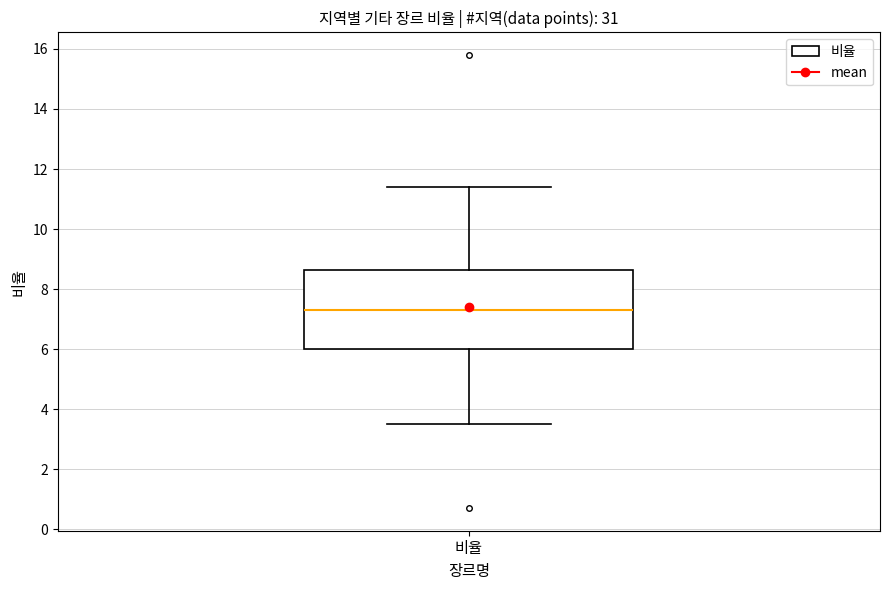

Read this box plot against the y-axis: the position of the median line, the range covered by the box, and the ends of both whiskers. The values are not printed on the chart, so give them approximately, as read against the axis.

median 7.4, box 6.0 to 8.6, whiskers 3.6 to 11.4